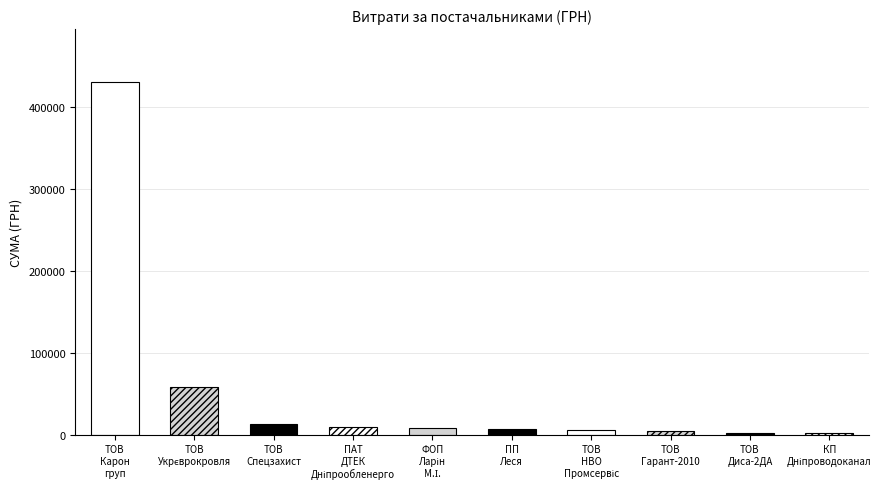

Which label corresponds to the smallest value in the chart?

КП Дніпроводоканал